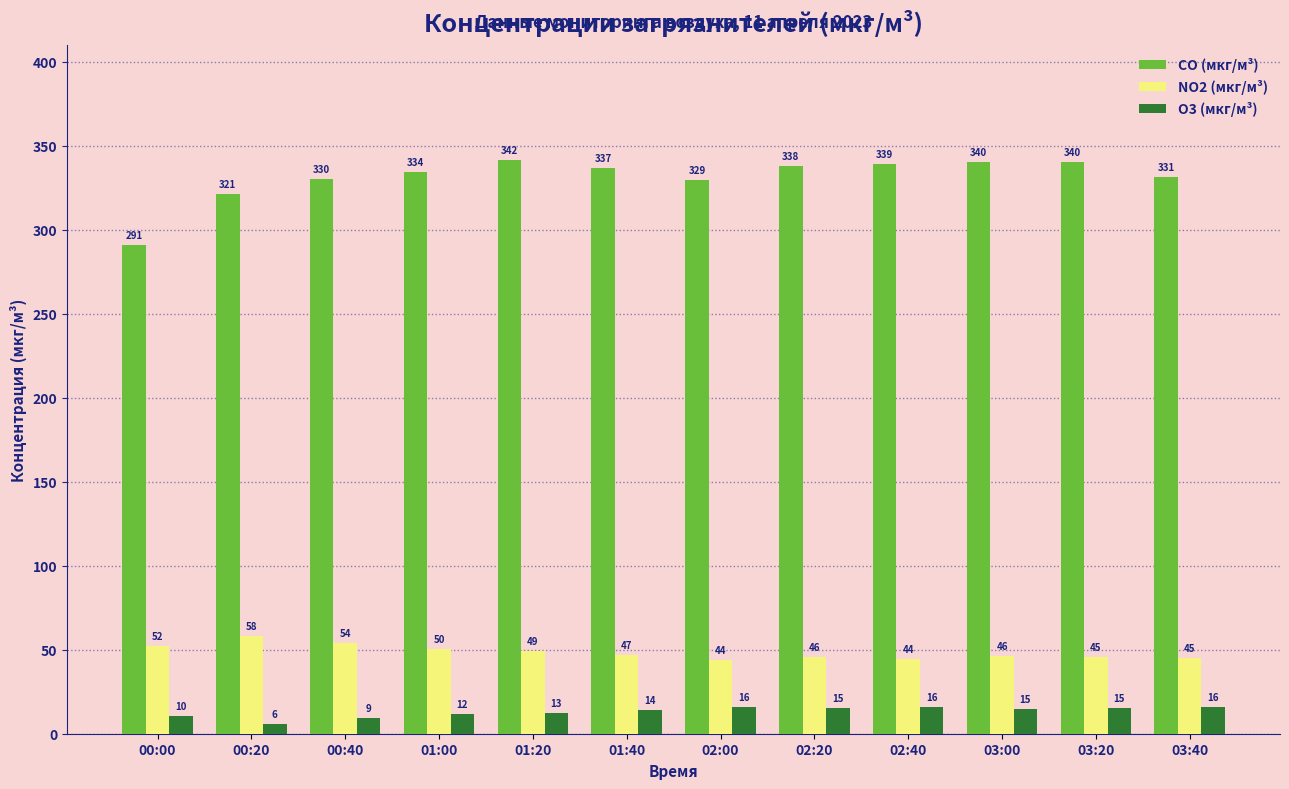

The value of NO2 (мкг/м³) at 01:20 is 20.0. True or false?

False